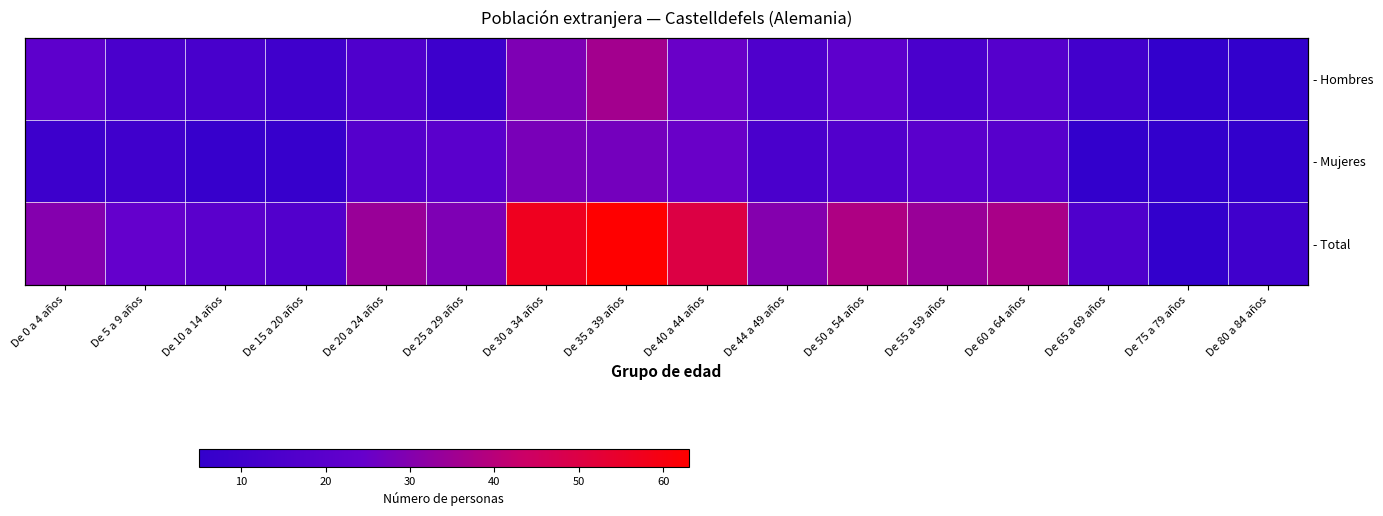

Between De 5 a 9 años and De 25 a 29 años, which series saw the biggest shift?

- Mujeres